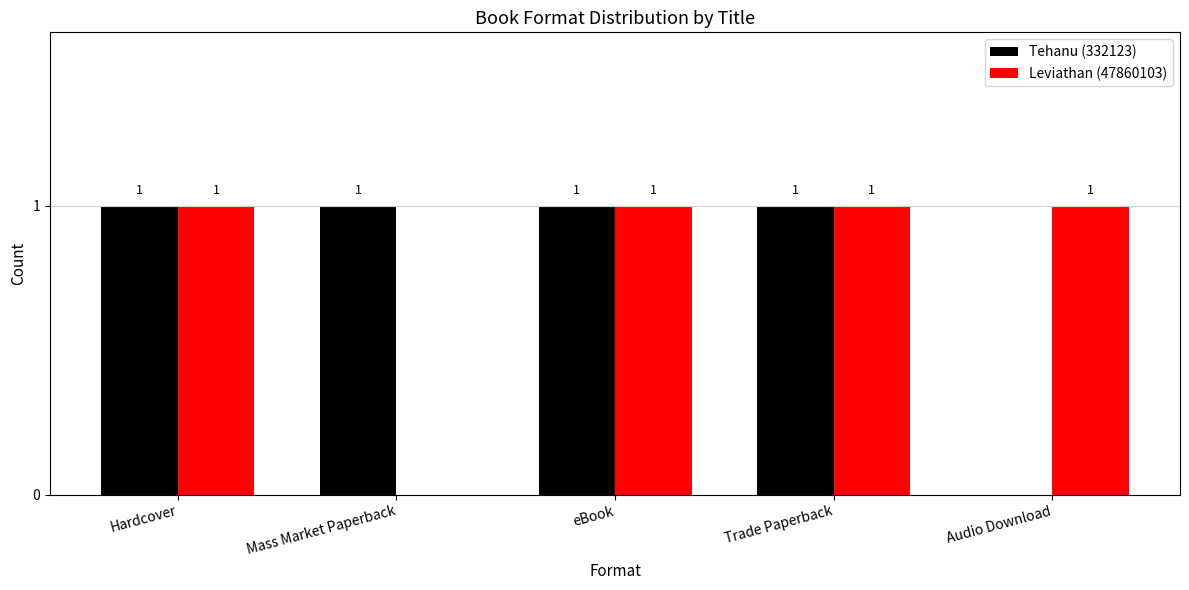

Count the number of categories in the chart.

5